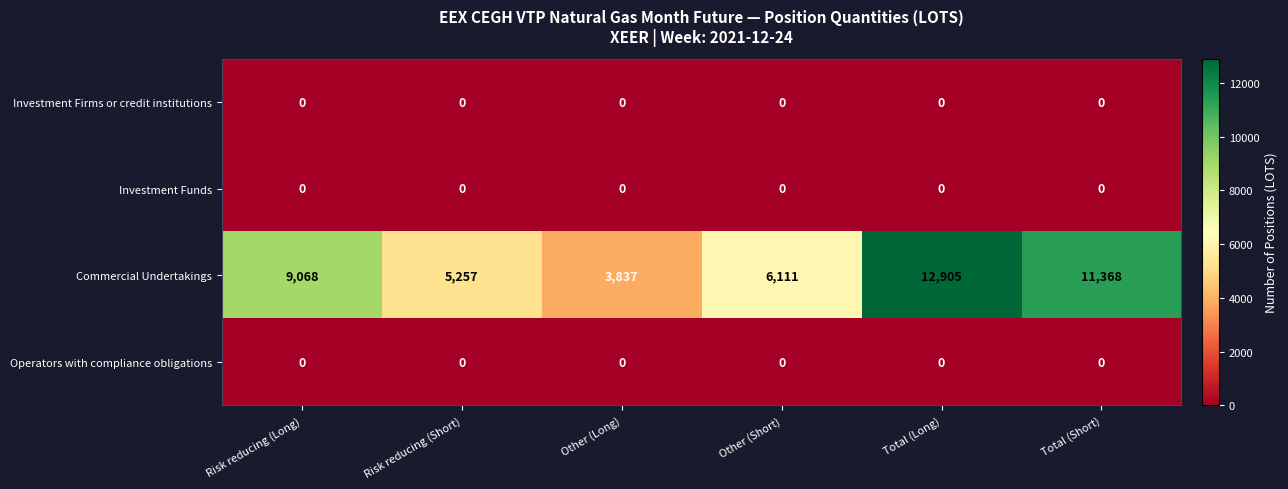

Which series has the widest spread of values?

Commercial Undertakings